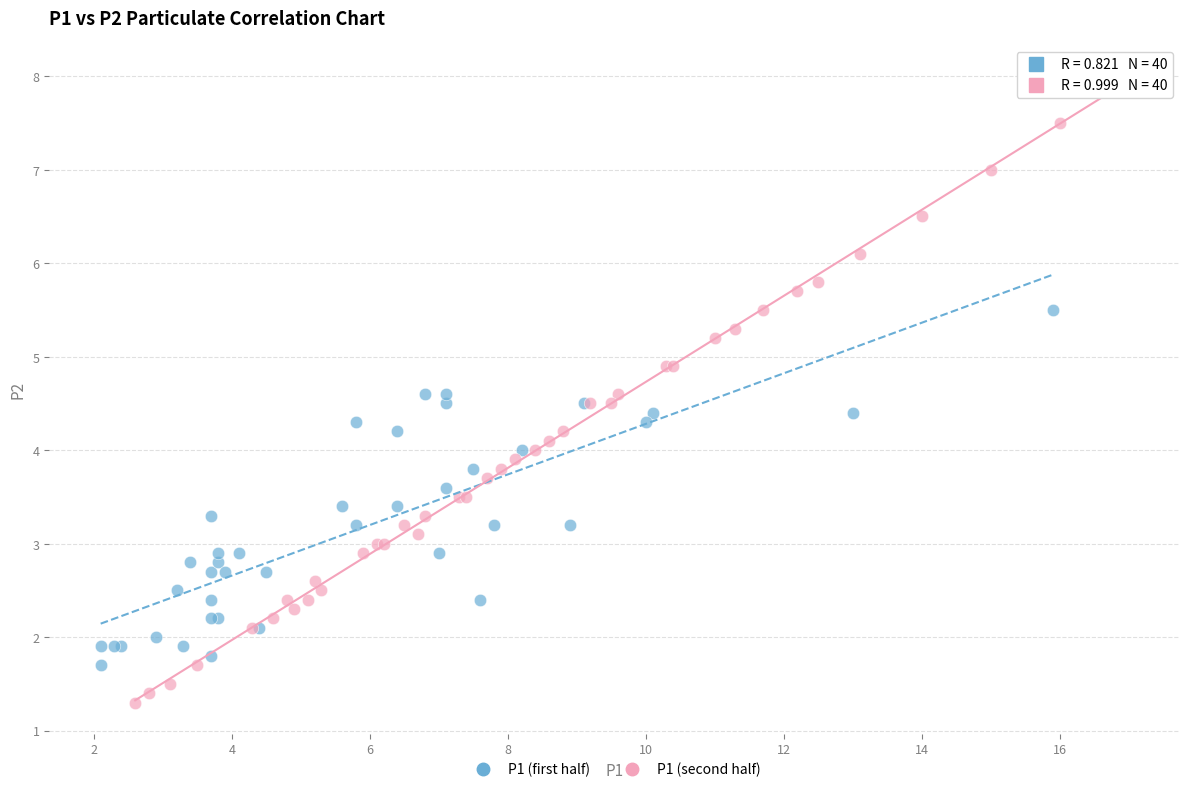

Which series reaches the maximum Y coordinate?

P1 (second half)